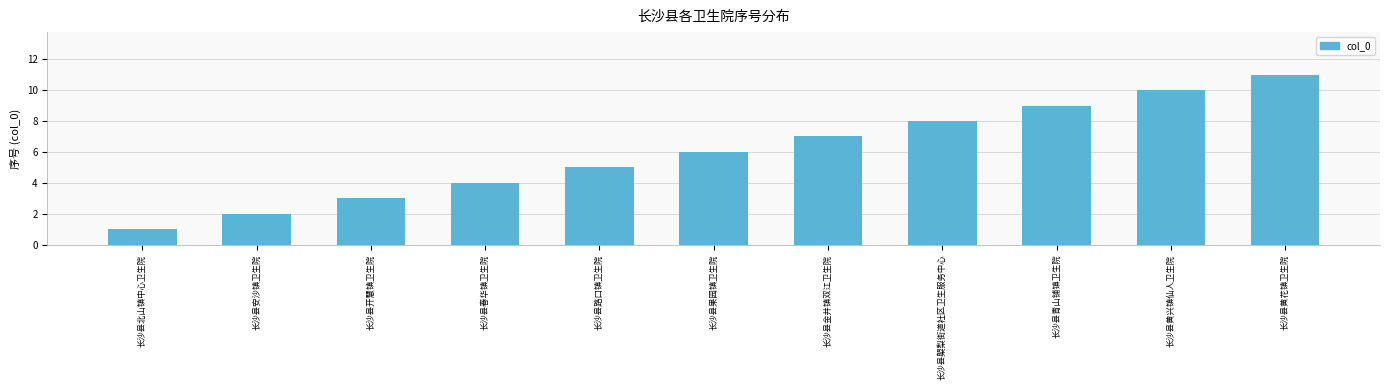

List the labels in order of value, largest first.

长沙县黄花镇卫生院, 长沙县黄兴镇仙人卫生院, 长沙县青山铺镇卫生院, 长沙县㮾梨街道社区卫生服务中心, 长沙县金井镇双江卫生院, 长沙县果园镇卫生院, 长沙县路口镇卫生院, 长沙县春华镇卫生院, 长沙县开慧镇卫生院, 长沙县安沙镇卫生院, 长沙县北山镇中心卫生院